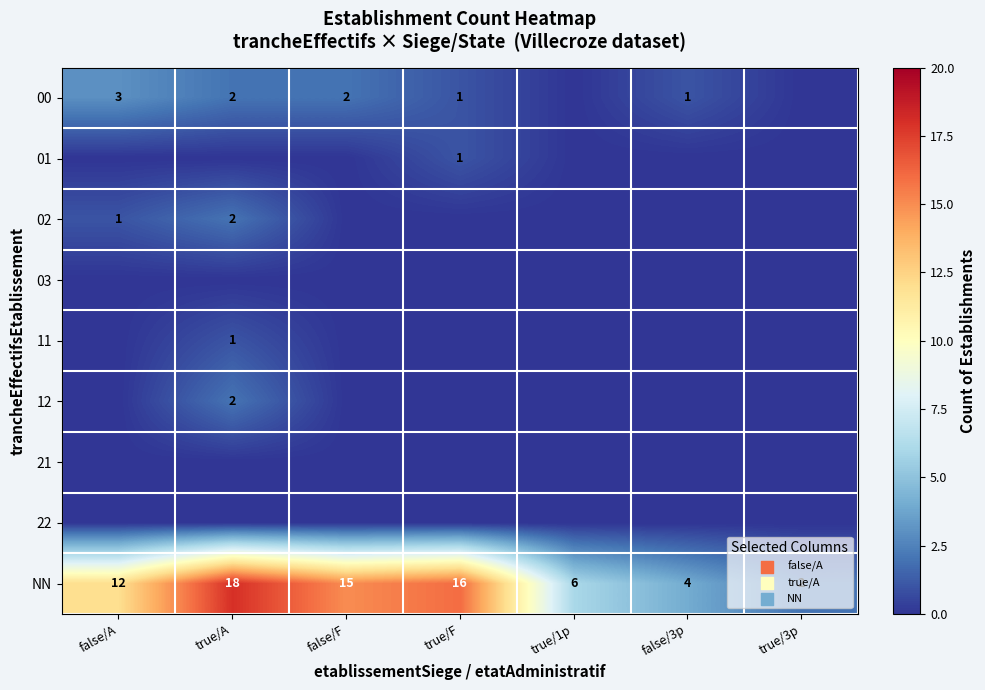

Is it true that 11 equals 2 at true/A?

False